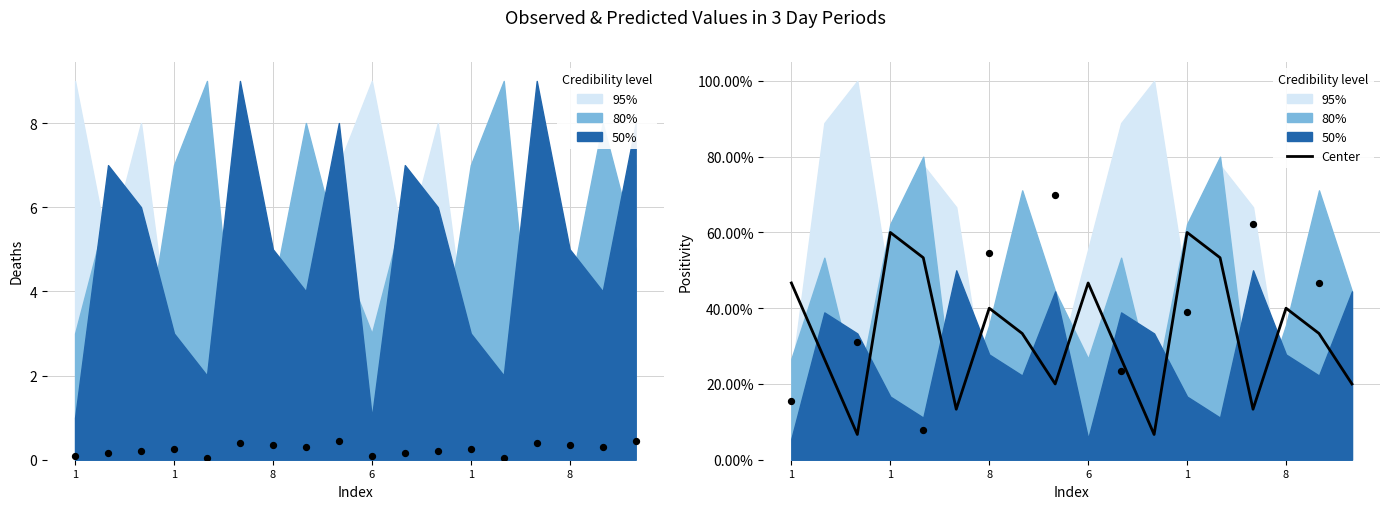

What is the change in value from 1 to 13?

+0.3